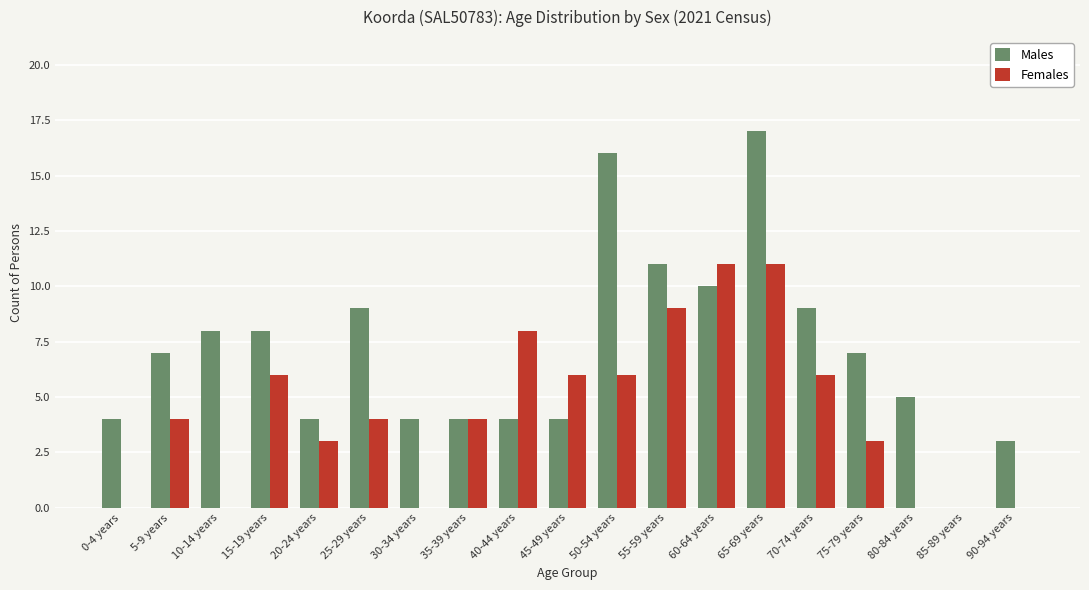

Between 55-59 years and 70-74 years, which series saw the biggest shift?

Females